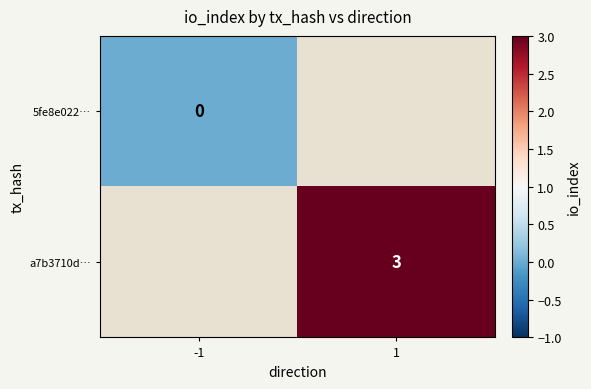

Count the number of categories in the chart.

2